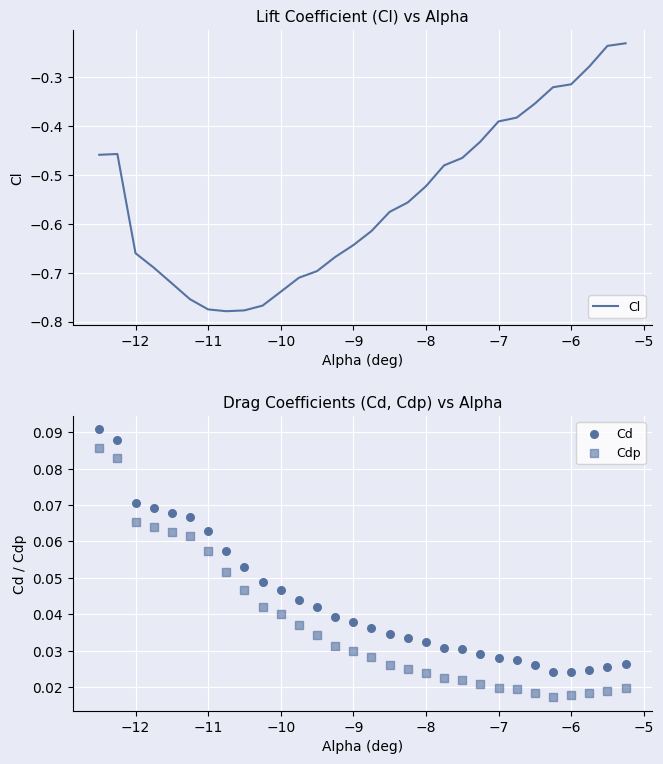

Which series contains the highest Y value?

Cd